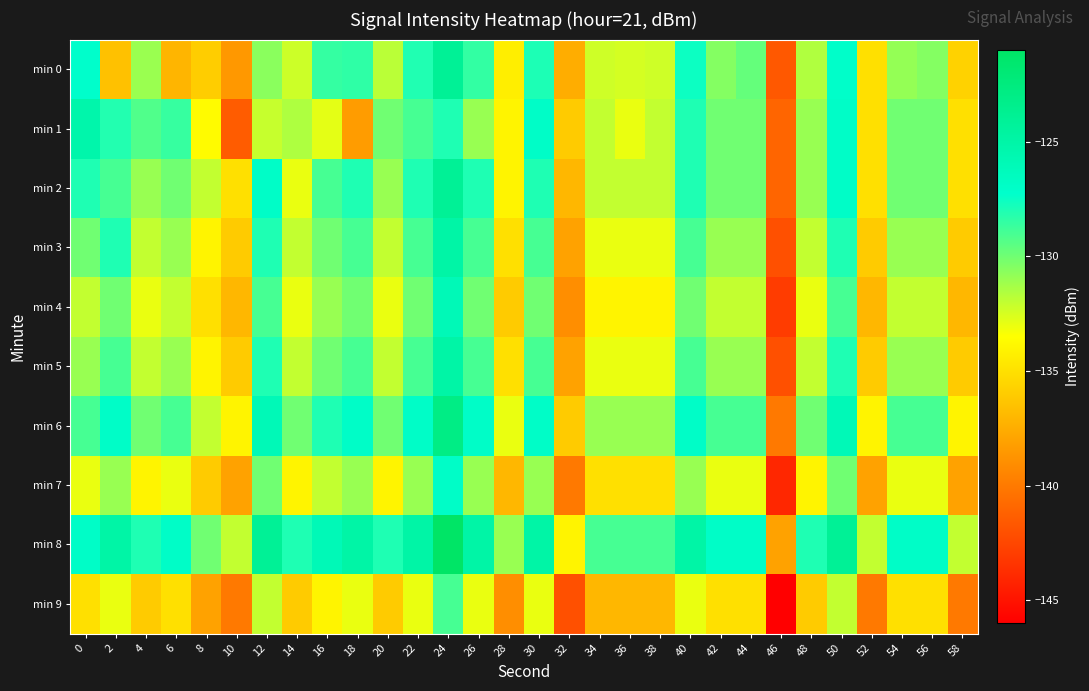

Between 48 and 16, which is larger?

16